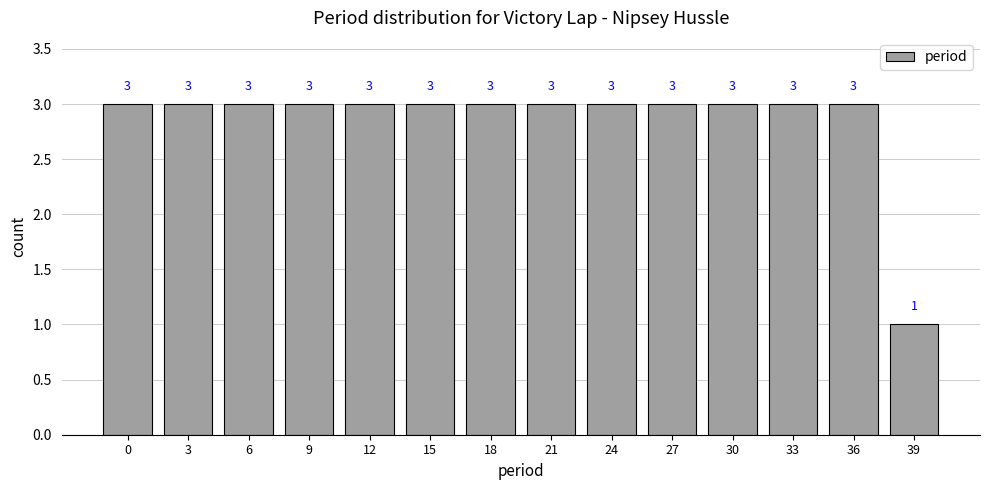

What is the value of the 13th bar from the left?

3